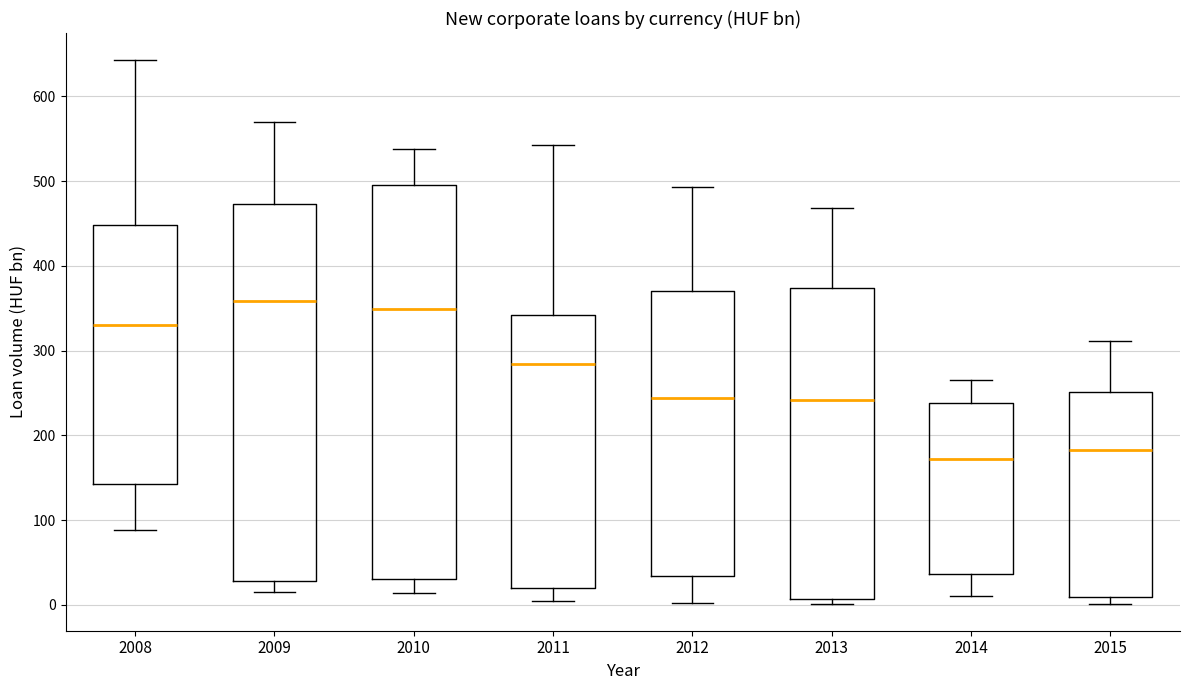

Which box is the tallest, from its lower edge to its upper edge?

2010